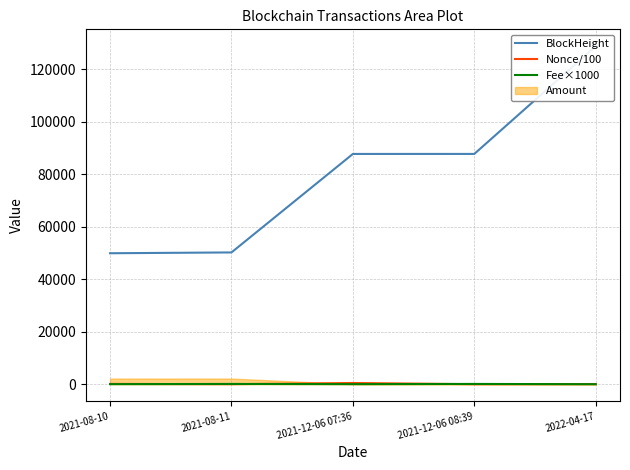

What is the difference between the maximum and second lowest values in the Nonce/100 series?

457.6